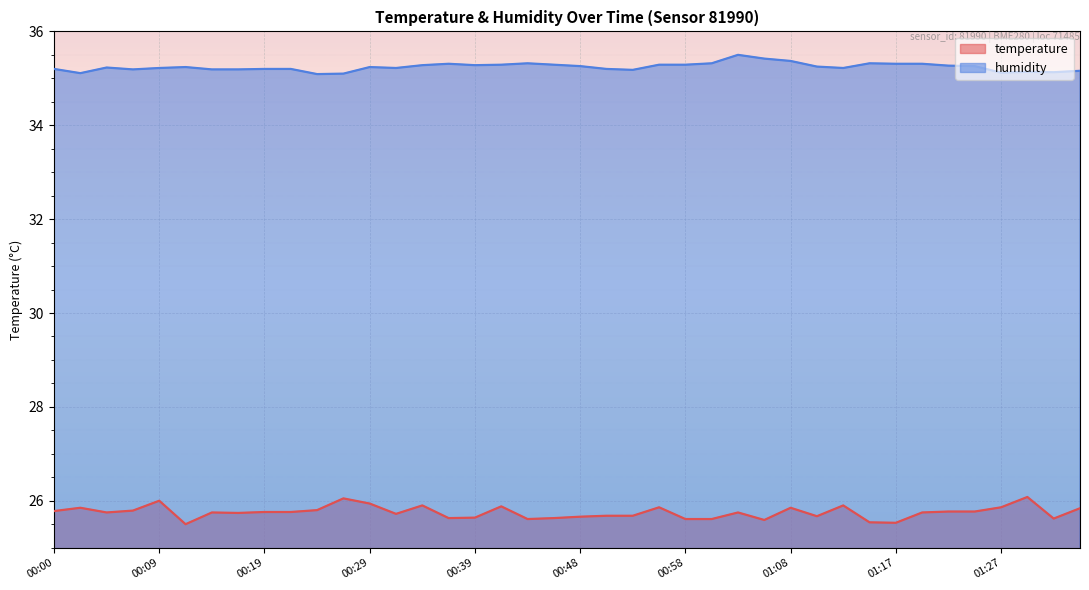

Reading left to right, transcribe all the data shown in this chart.

temperature: 00:00=25.8	00:02=25.9	00:05=25.8	00:07=25.8	00:09=26.0	00:12=25.5	00:14=25.8	00:17=25.7	00:19=25.8	00:22=25.8	00:24=25.8	00:26=26.1	00:29=25.9	00:31=25.7	00:34=25.9	00:36=25.6	00:39=25.6	00:41=25.9	00:43=25.6	00:46=25.6	00:48=25.7	00:51=25.7	00:53=25.7	00:55=25.9	00:58=25.6	01:00=25.6	01:03=25.8	01:05=25.6	01:08=25.9	01:10=25.7	01:13=25.9	01:15=25.5	01:17=25.5	01:20=25.8	01:22=25.8	01:25=25.8	01:27=25.9	01:29=26.1	01:32=25.6	01:34=25.8
humidity: 00:00=35.2	00:02=35.1	00:05=35.2	00:07=35.2	00:09=35.2	00:12=35.2	00:14=35.2	00:17=35.2	00:19=35.2	00:22=35.2	00:24=35.1	00:26=35.1	00:29=35.2	00:31=35.2	00:34=35.3	00:36=35.3	00:39=35.3	00:41=35.3	00:43=35.3	00:46=35.3	00:48=35.3	00:51=35.2	00:53=35.2	00:55=35.3	00:58=35.3	01:00=35.3	01:03=35.5	01:05=35.4	01:08=35.4	01:10=35.2	01:13=35.2	01:15=35.3	01:17=35.3	01:20=35.3	01:22=35.3	01:25=35.3	01:27=35.1	01:29=35.1	01:32=35.1	01:34=35.2